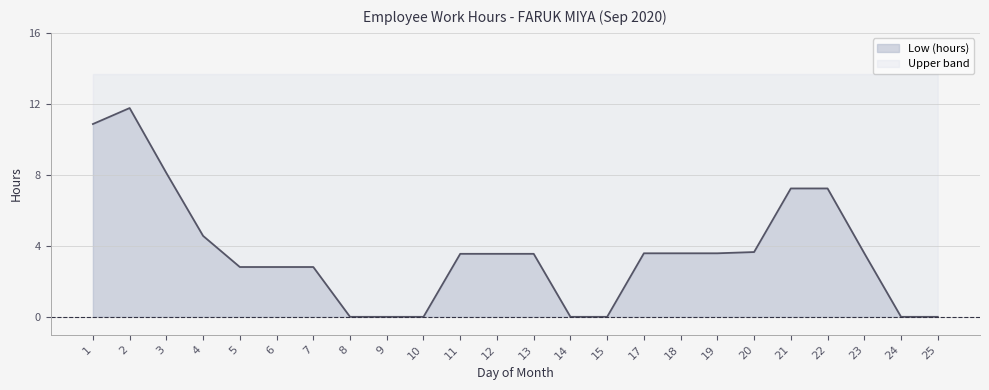

What is the sum of all Low (hours) values?

86.8